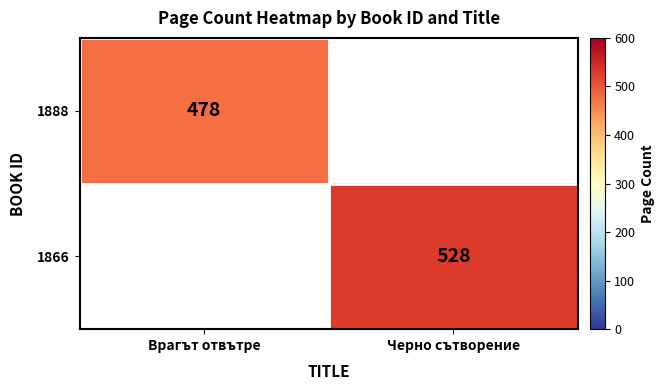

At which category does the chart reach its peak across all series?

Черно сътворение